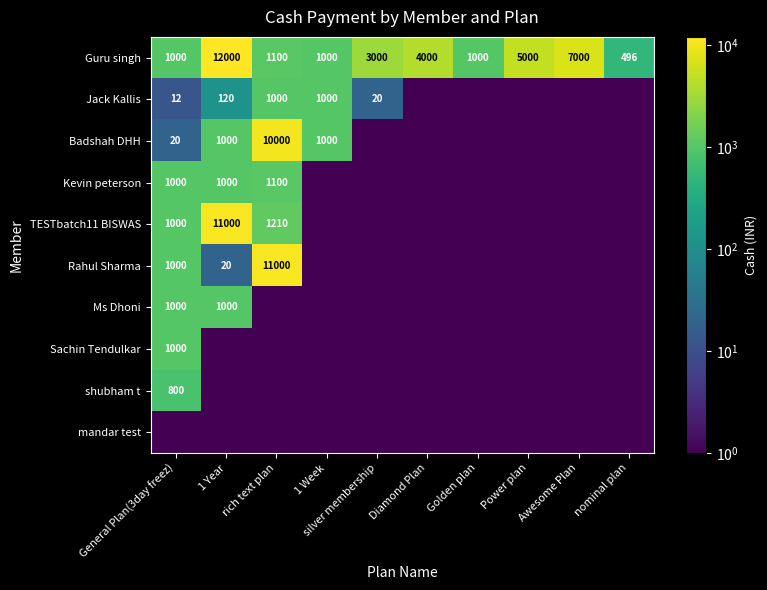

At which category is the sum across all series the highest?

1 Year